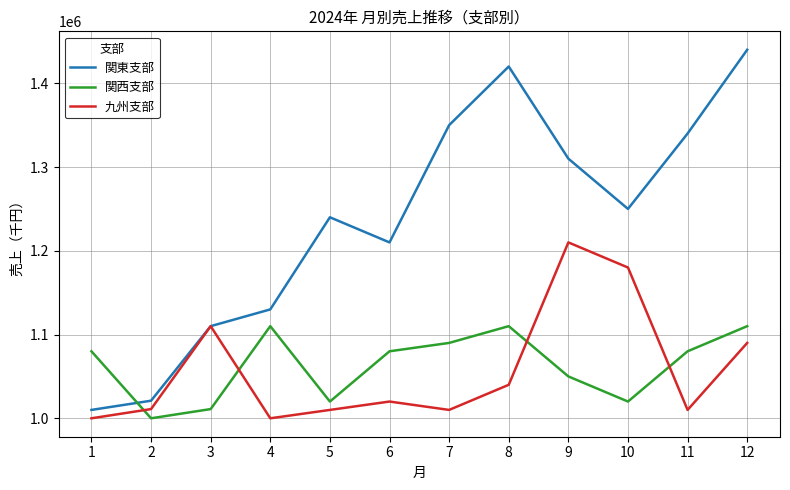

True or false: 九州支部 has more than 2 interior local peaks.

True